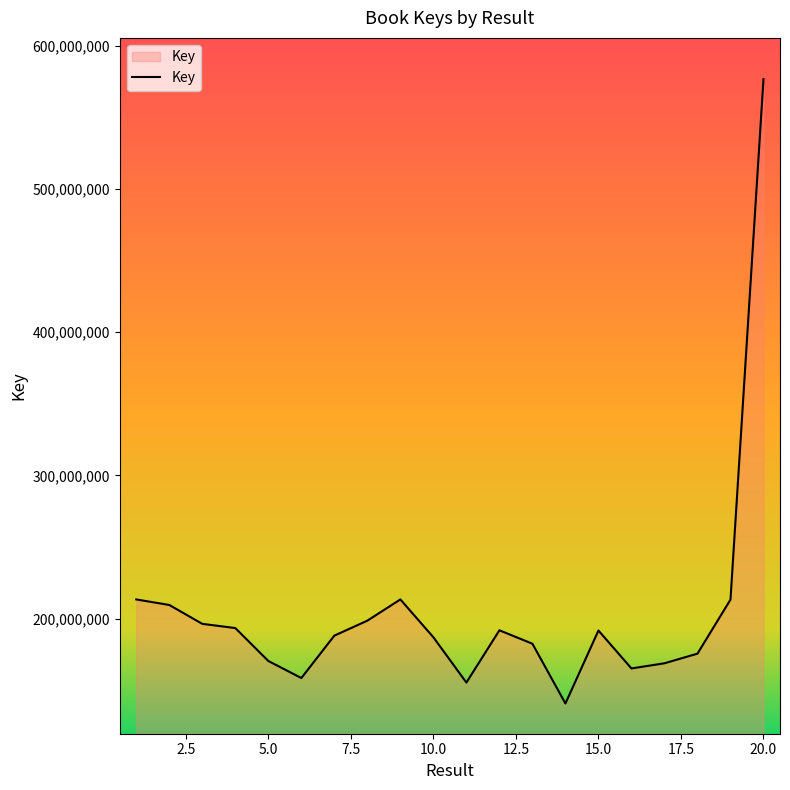

What is the smallest value displayed?

140731613